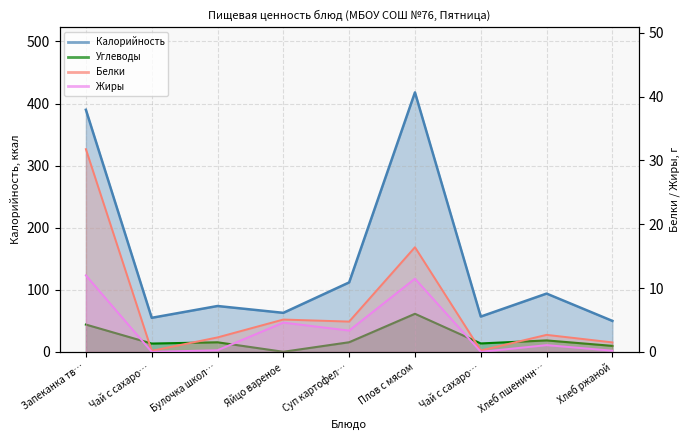

What is the lowest value of the Углеводы series?

0.3